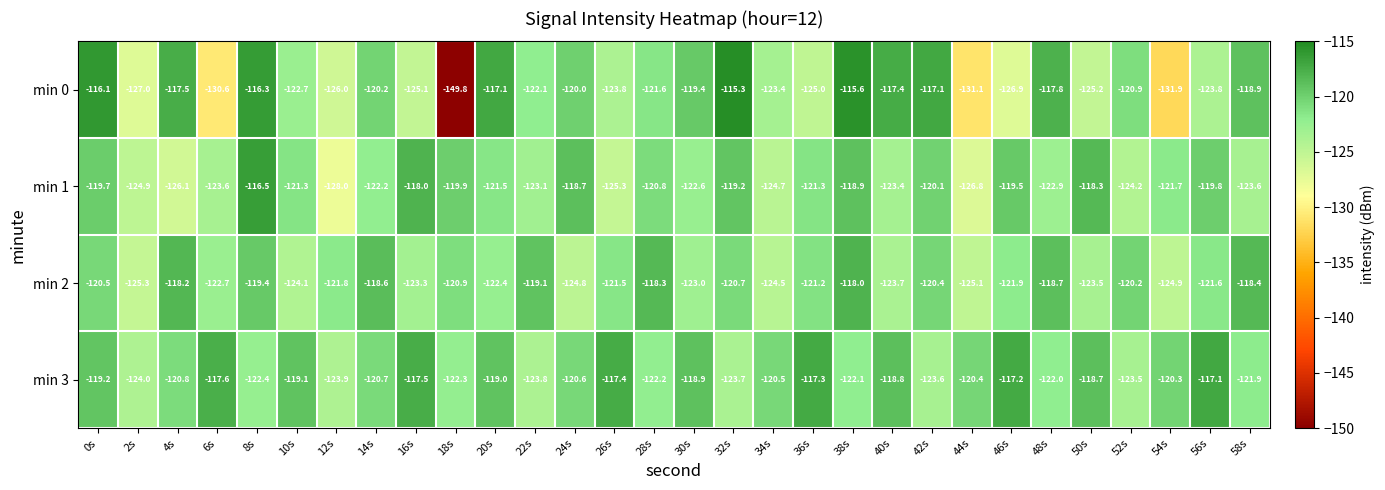

Which category has the lowest value across all series?

18s